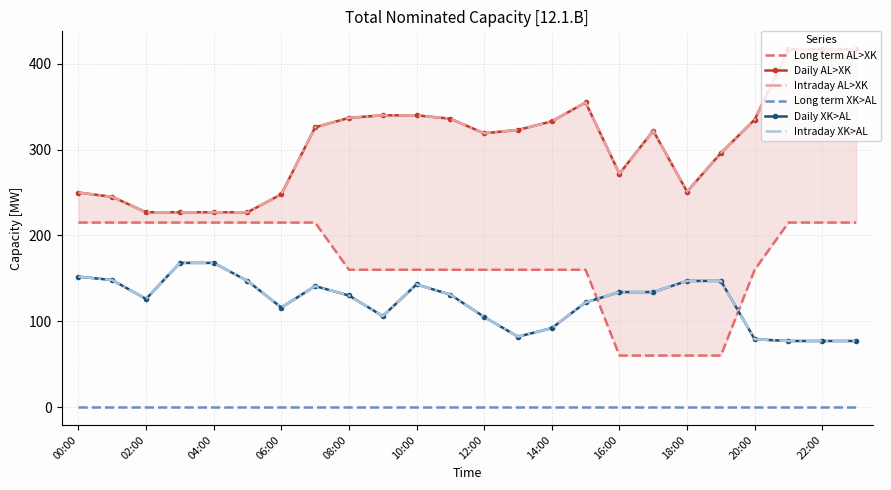

What is the spread (max minus min) of values at 15?

355